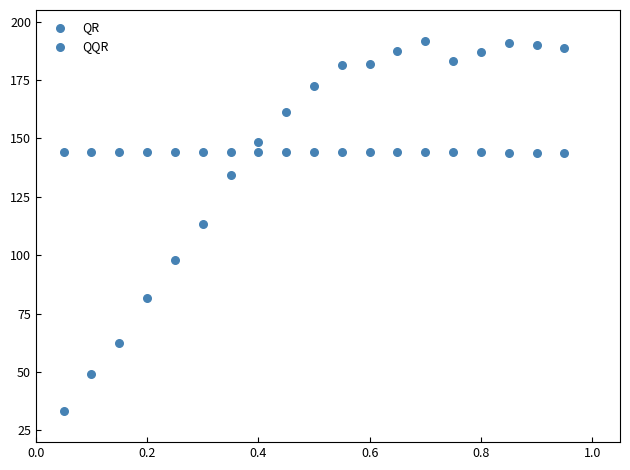

How many points are shown in the scatter plot?

38